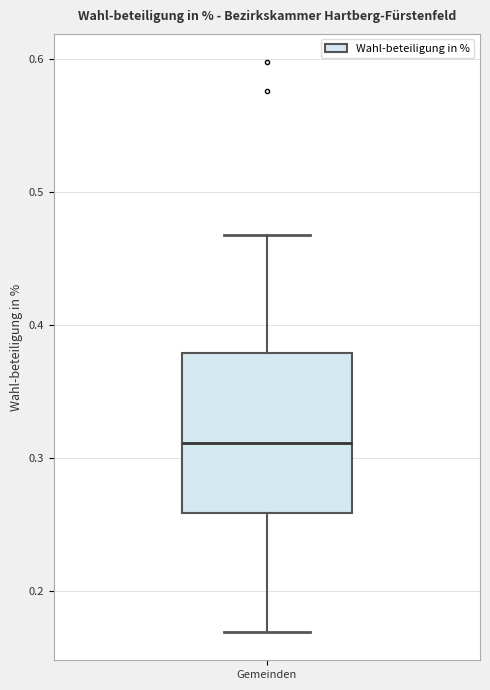

Transcribe this box plot: give where the median line is, the range the box spans, and where the two whiskers end, as read against the y-axis. The values are not printed on the chart, so give them approximately, as read against the axis.

median 0.31, box 0.26 to 0.38, whiskers 0.17 to 0.47